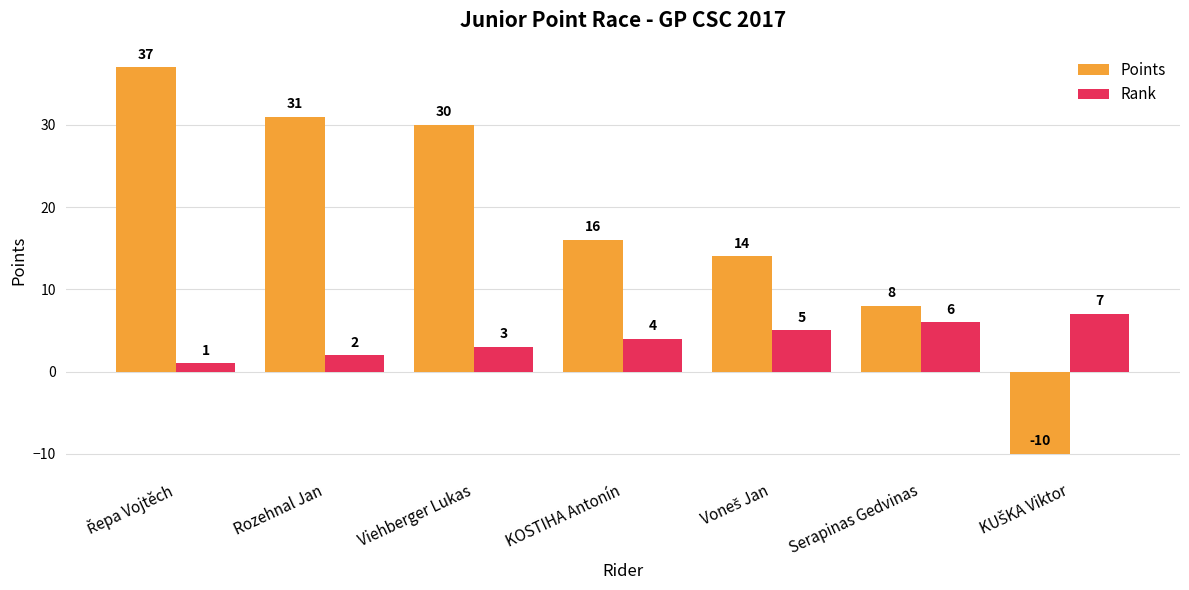

Are the bars horizontal?

No